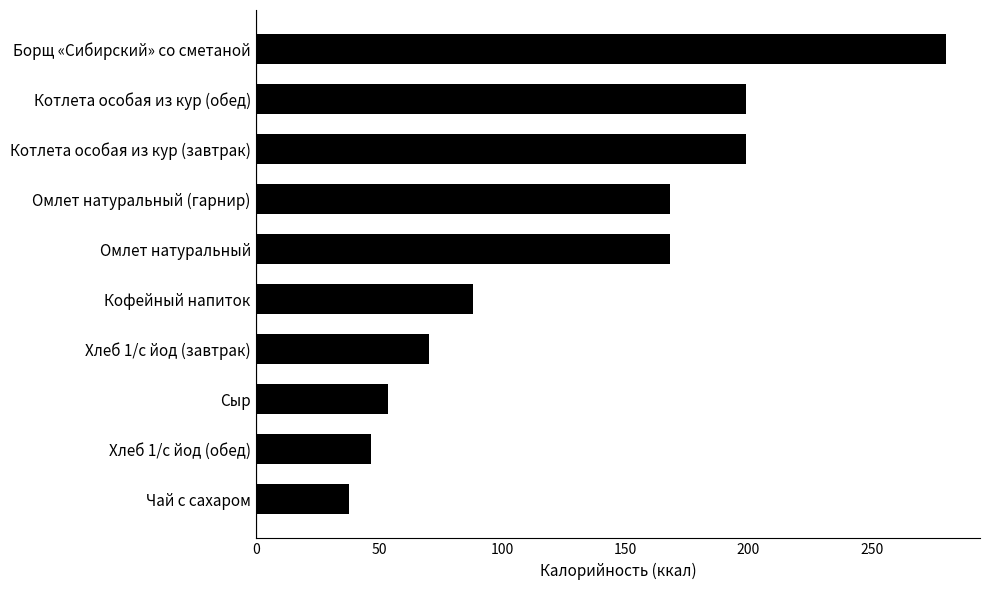

The value at Чай с сахаром is 16.1. True or false?

False